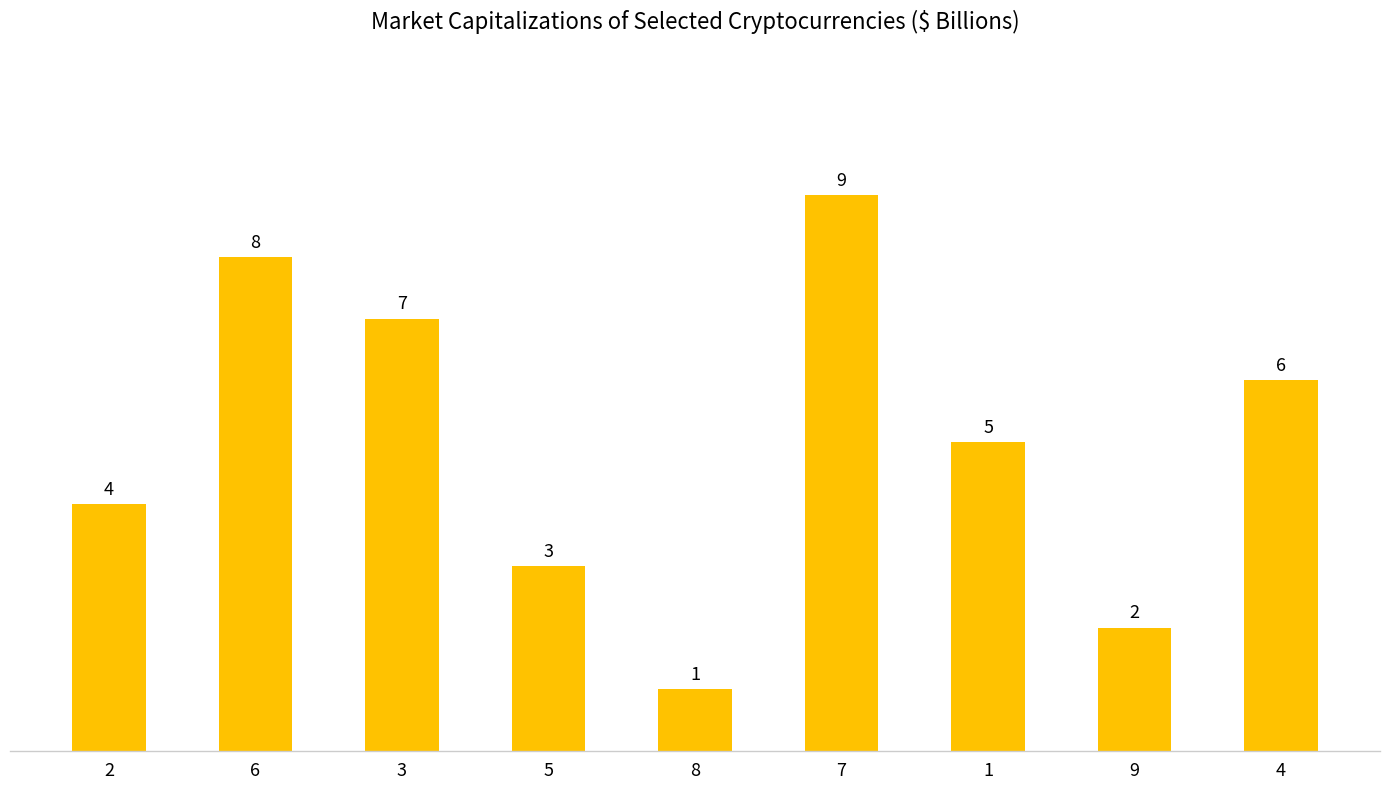

How many data points does each series have?

9